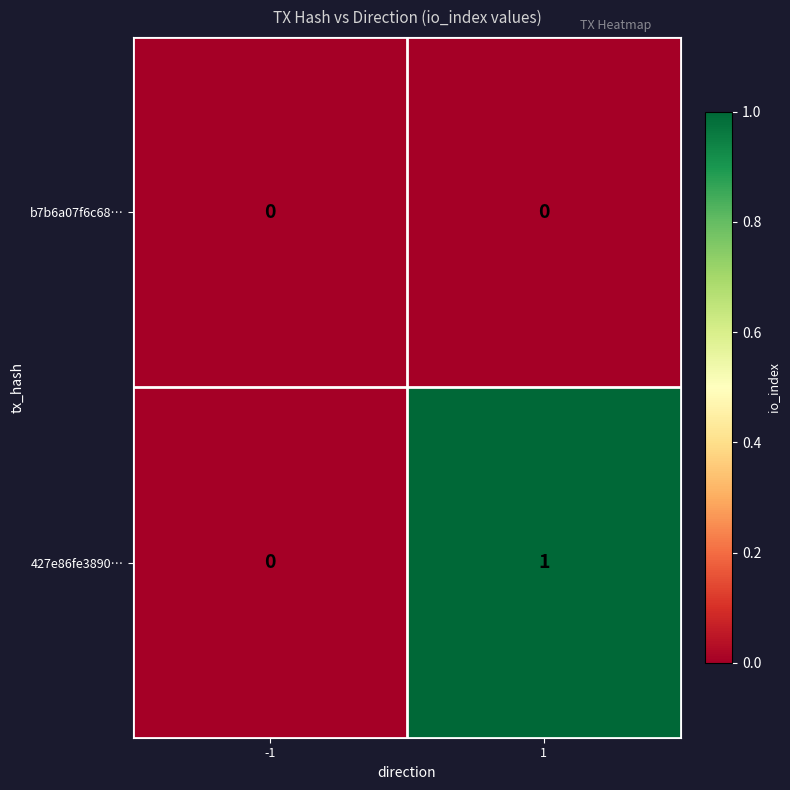

Reading left to right, what are all the values shown in this chart?

b7b6a07f6c68…: -1=0	1=0
427e86fe3890…: -1=0	1=1